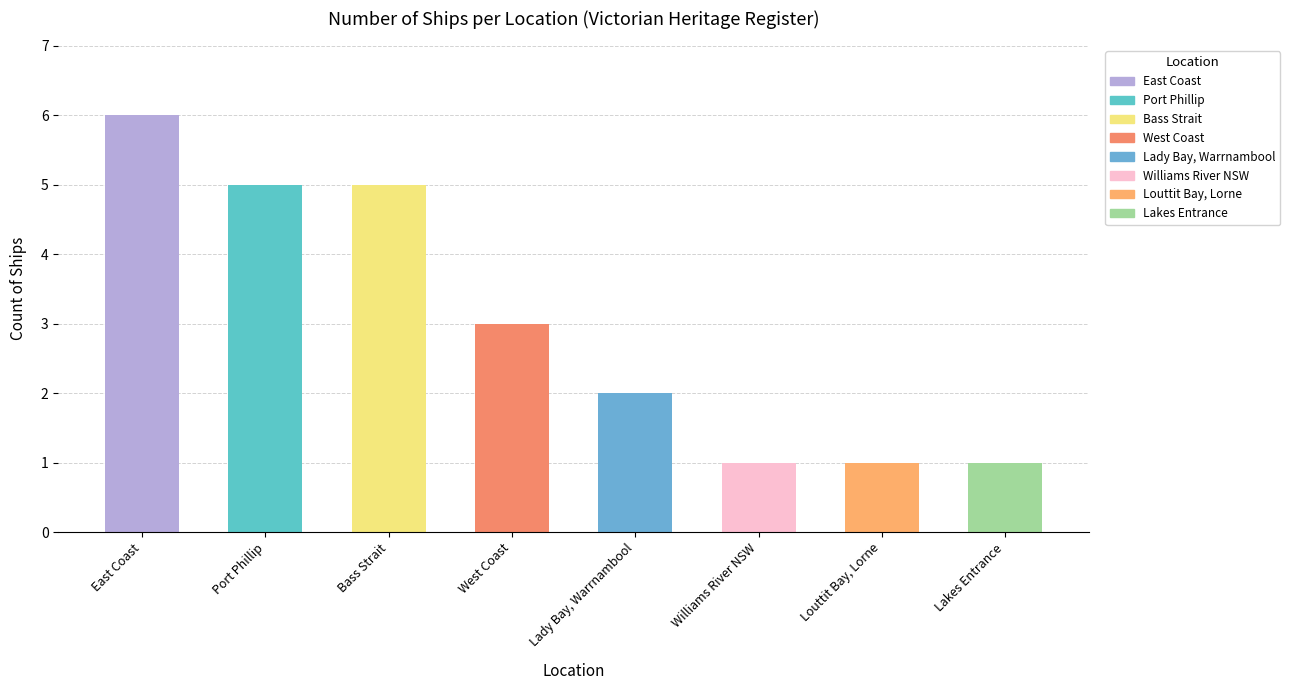

What is the label of the 4th bar from the right?

Lady Bay, Warrnambool